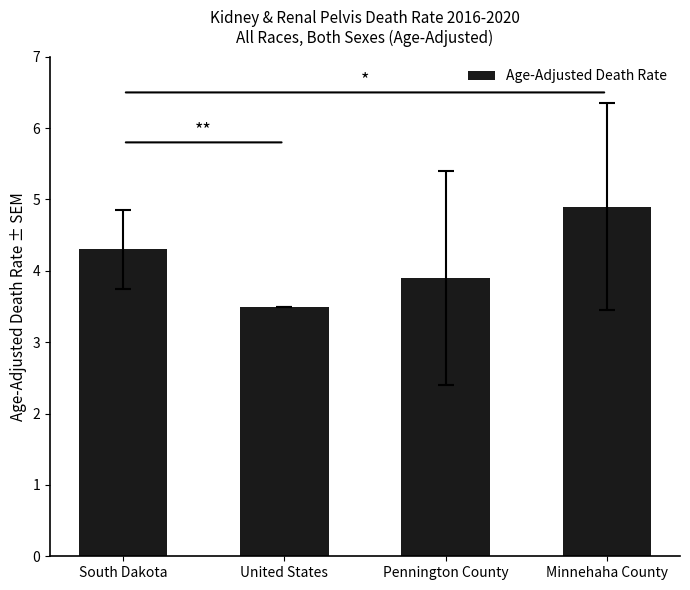

List the labels in order of value, largest first.

Minnehaha County, South Dakota, Pennington County, United States